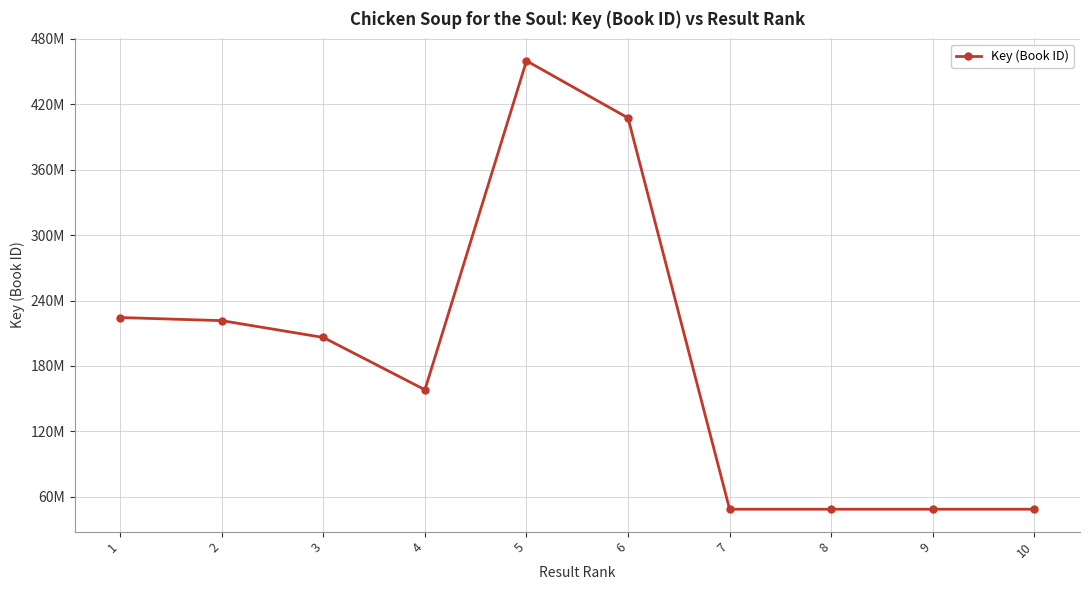

What is the value of the 8th point from the left?

48621913